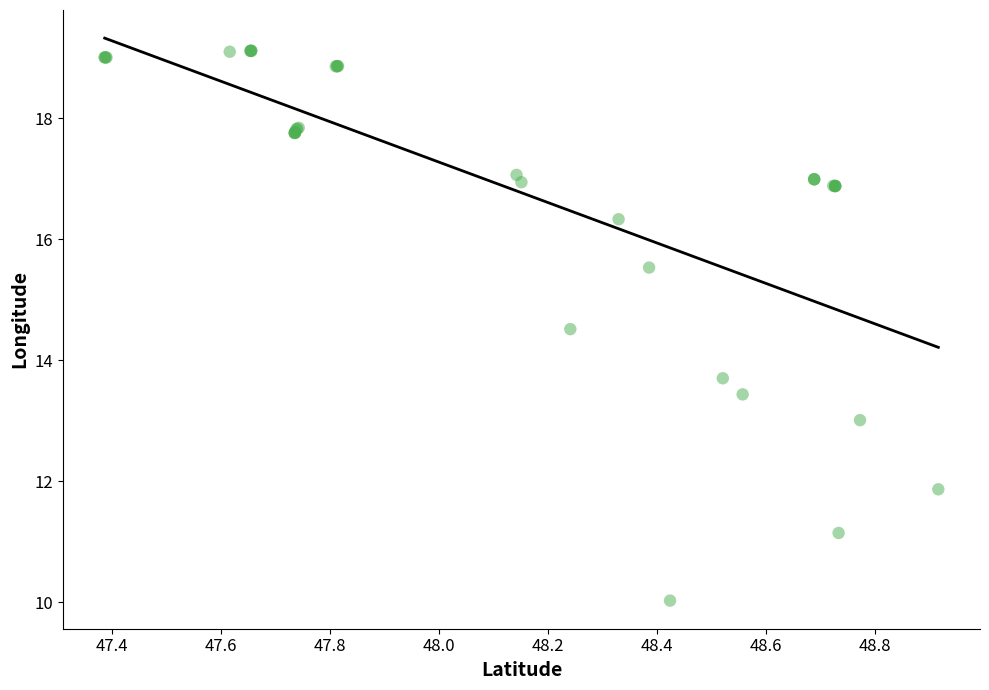

What Y value in the scatter plot is closest to 14?

13.7